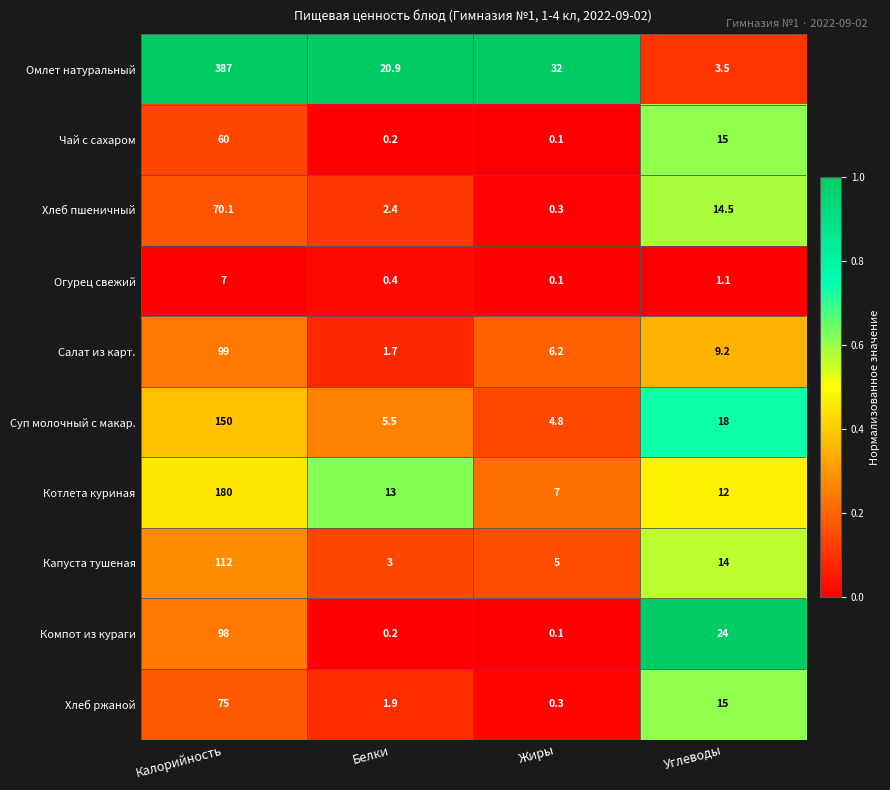

Is it true that Компот из кураги equals 142.4 at Калорийность?

False